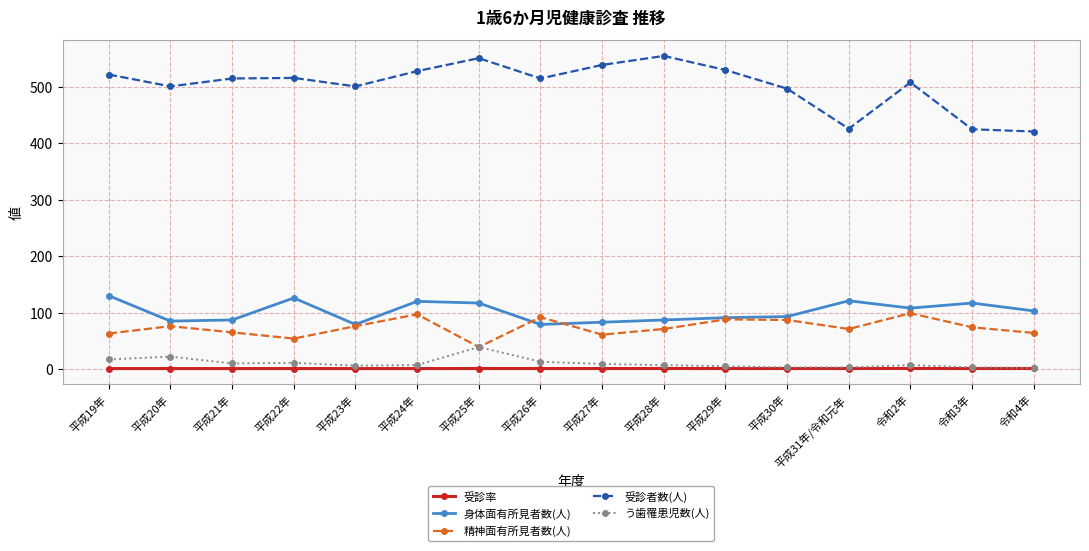

How many lines are shown in the chart?

5